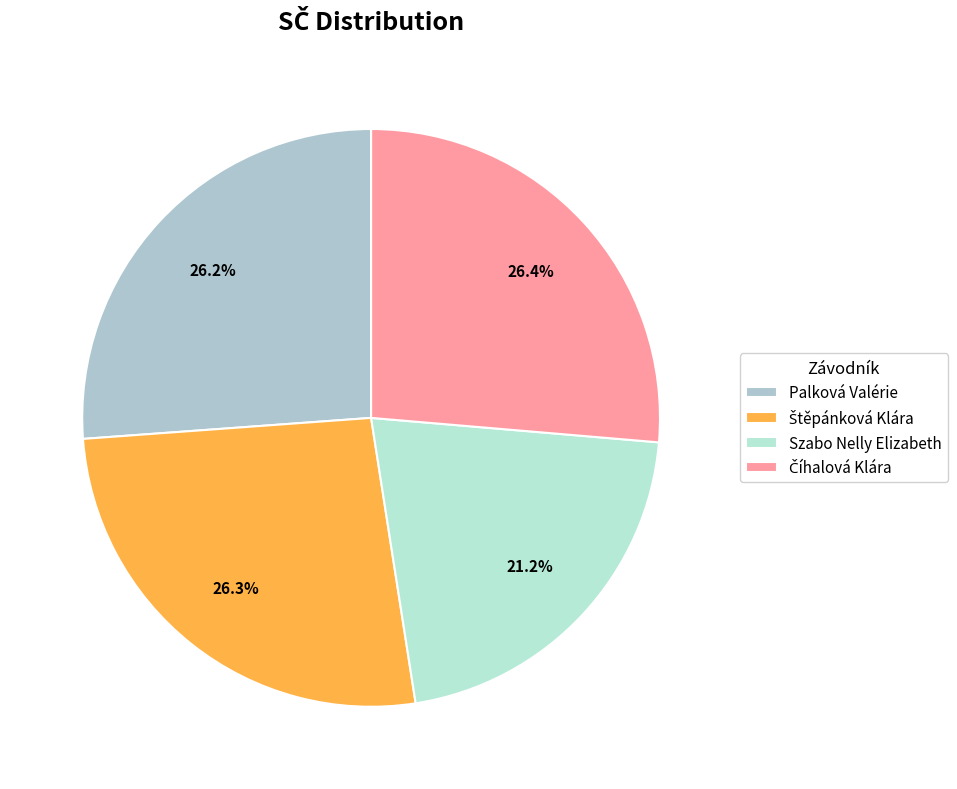

To the nearest percent, what portion does Číhalová Klára represent?

26%